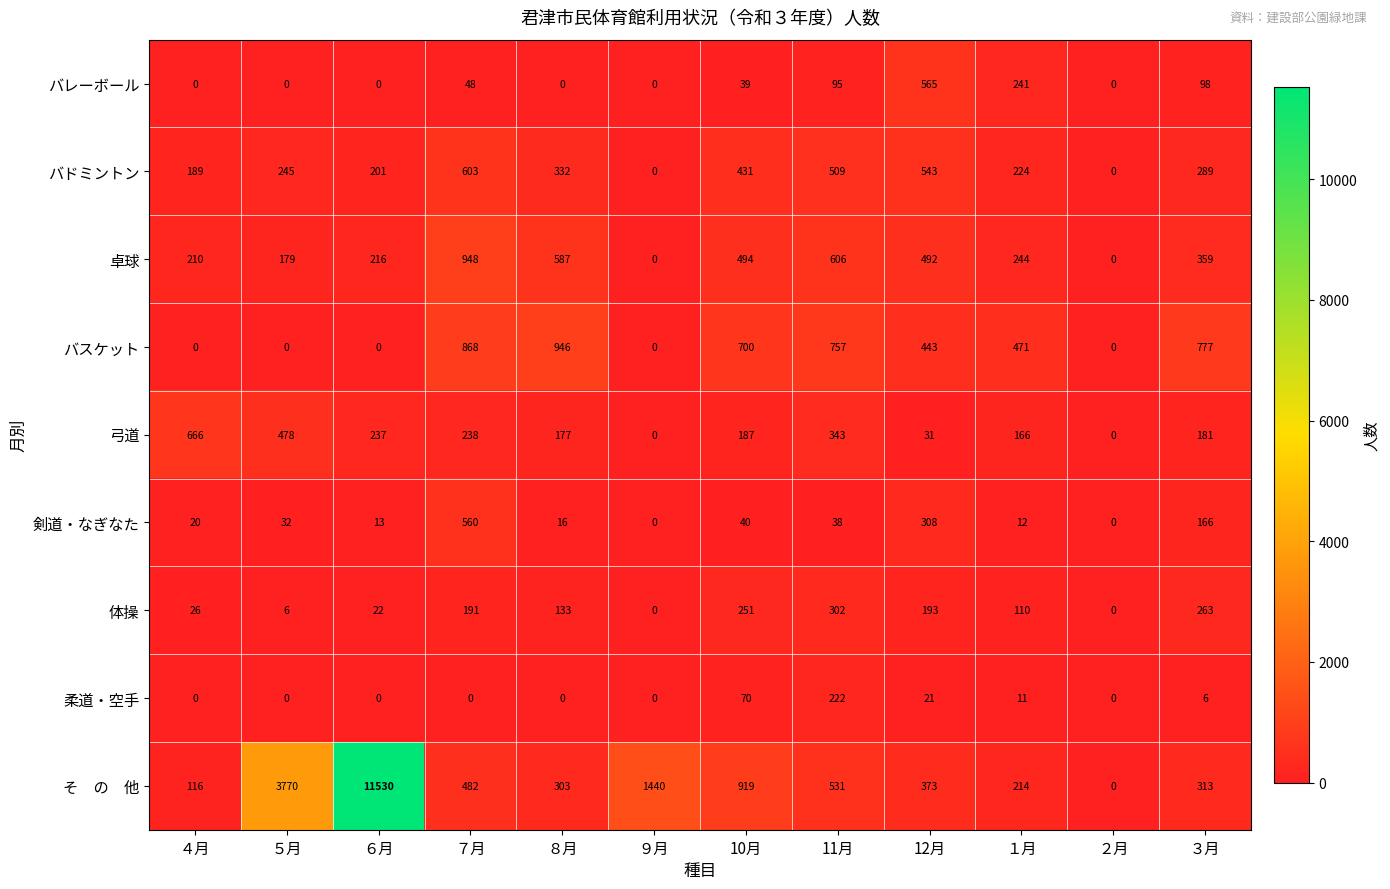

What value does the バスケット series have at ８月, to the nearest 10?

950